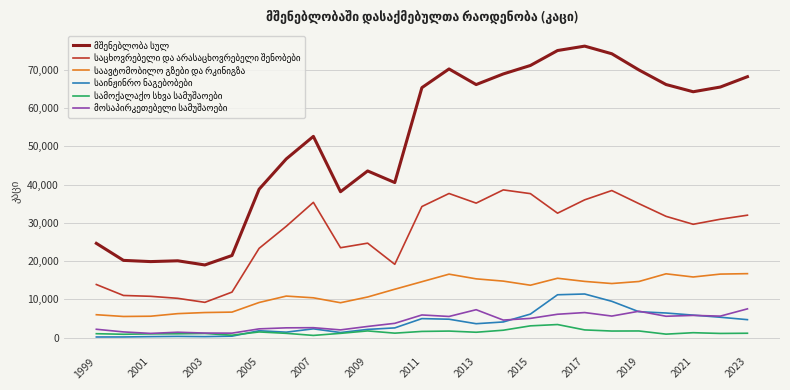

What is the greatest value displayed?

76187